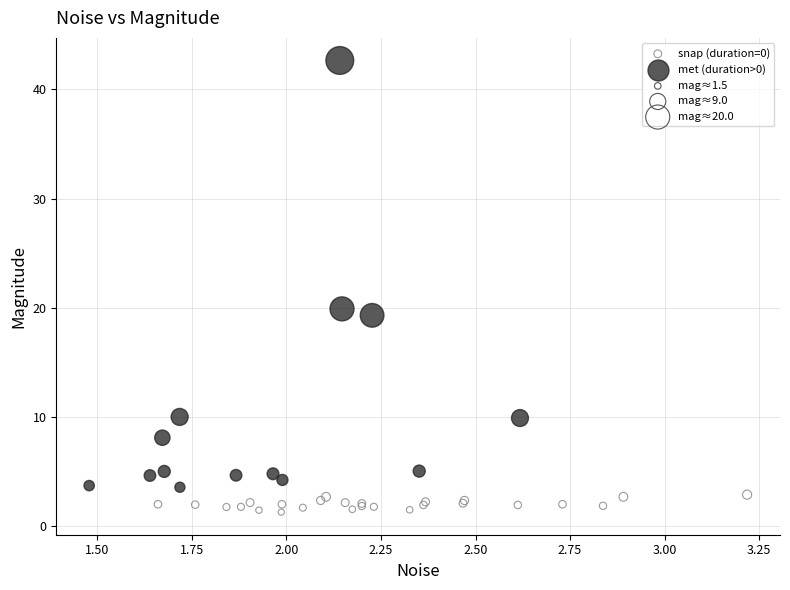

Which series contains the highest Y value?

met (duration>0)